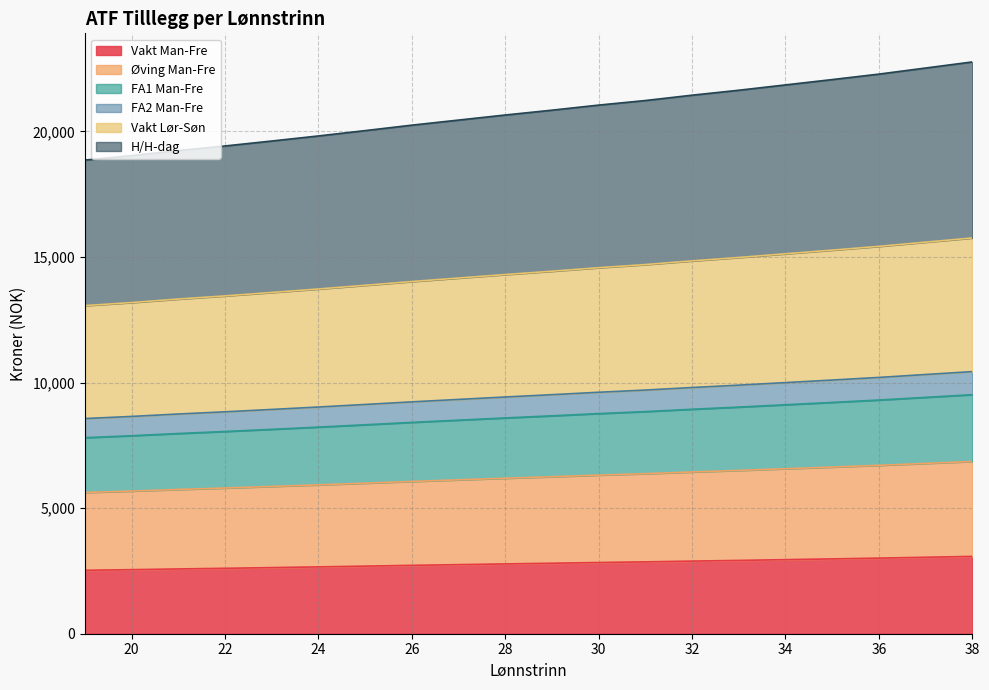

What is the value of the Vakt Man-Fre point at the 13th from the left?

2860.9